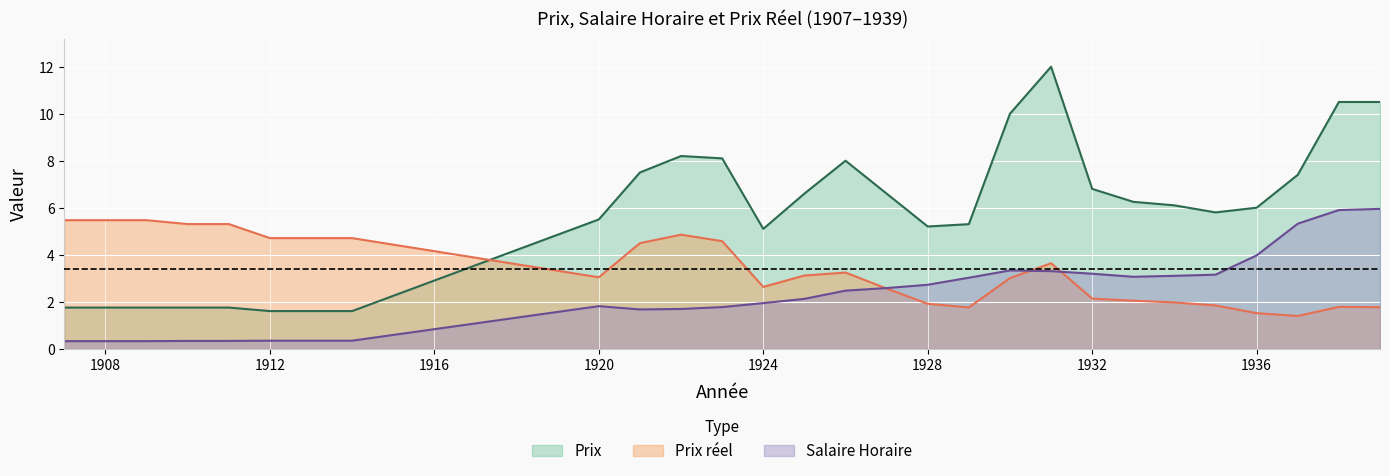

What is the highest value of the Prix reel series?

5.5